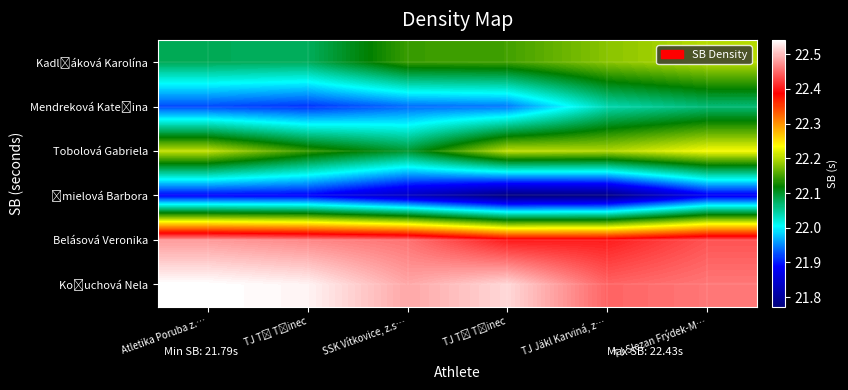

At how many categories does at least one series exceed 21?

6